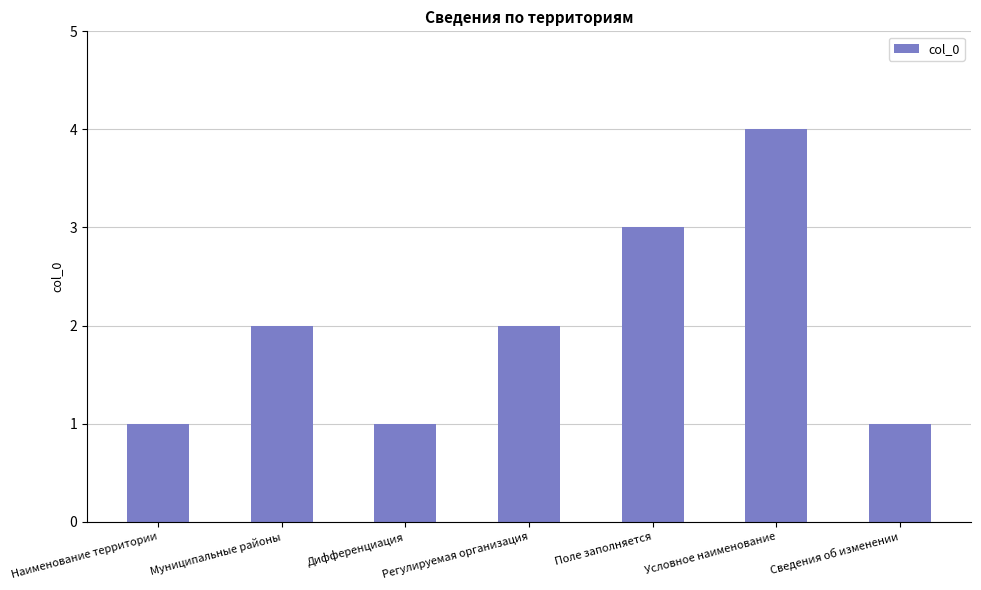

Read the value at Условное наименование.

4